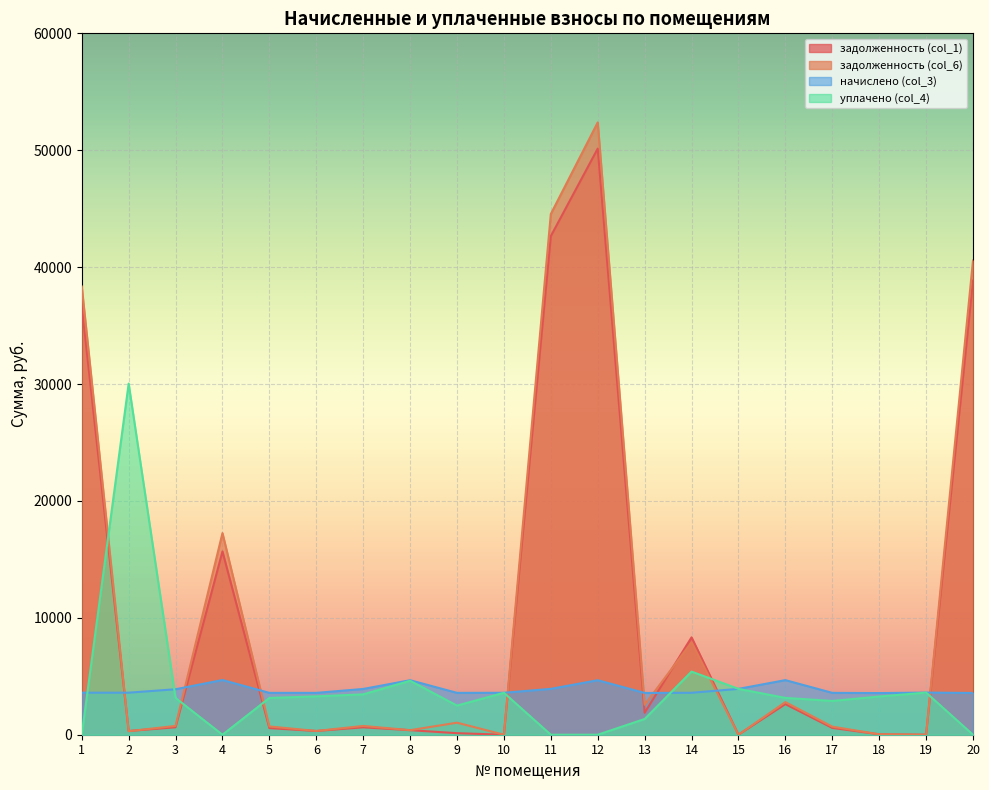

How many lines are shown in the chart?

4